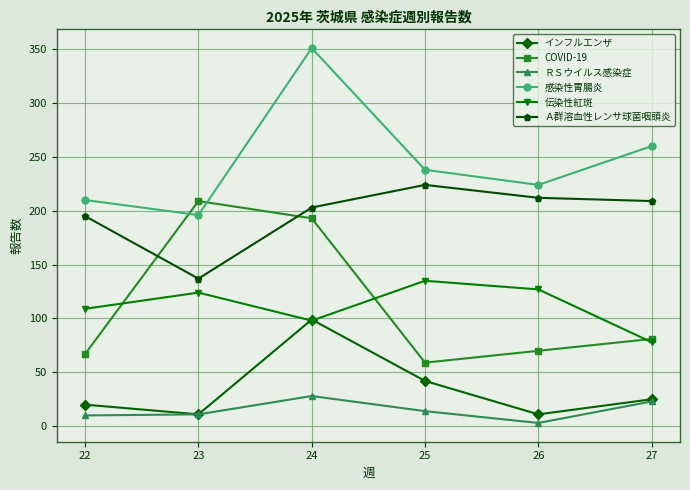

What is the value of the COVID-19 point at the 1st from the left?

67